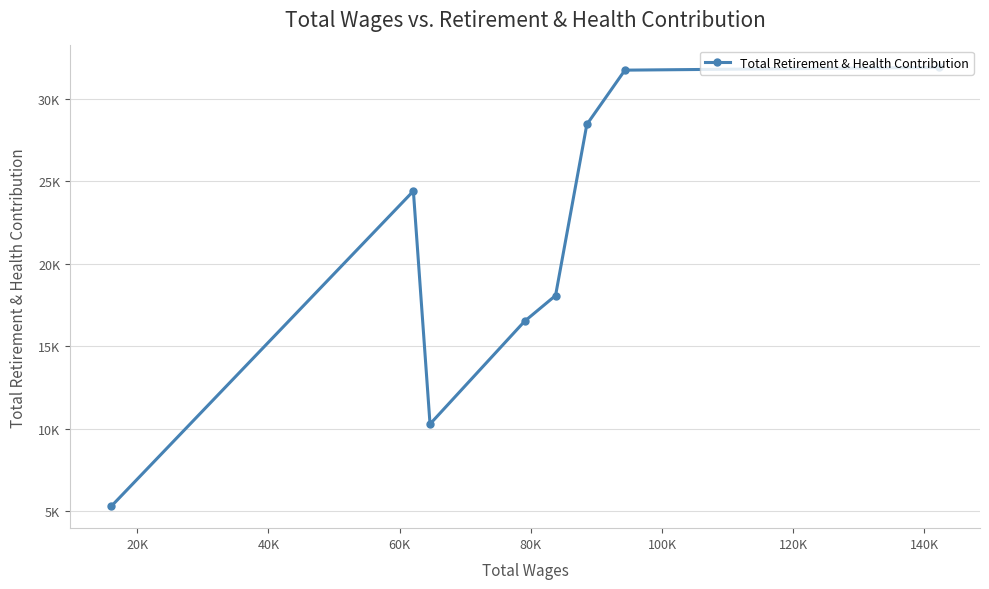

Count the number of values greater than 24398.

3